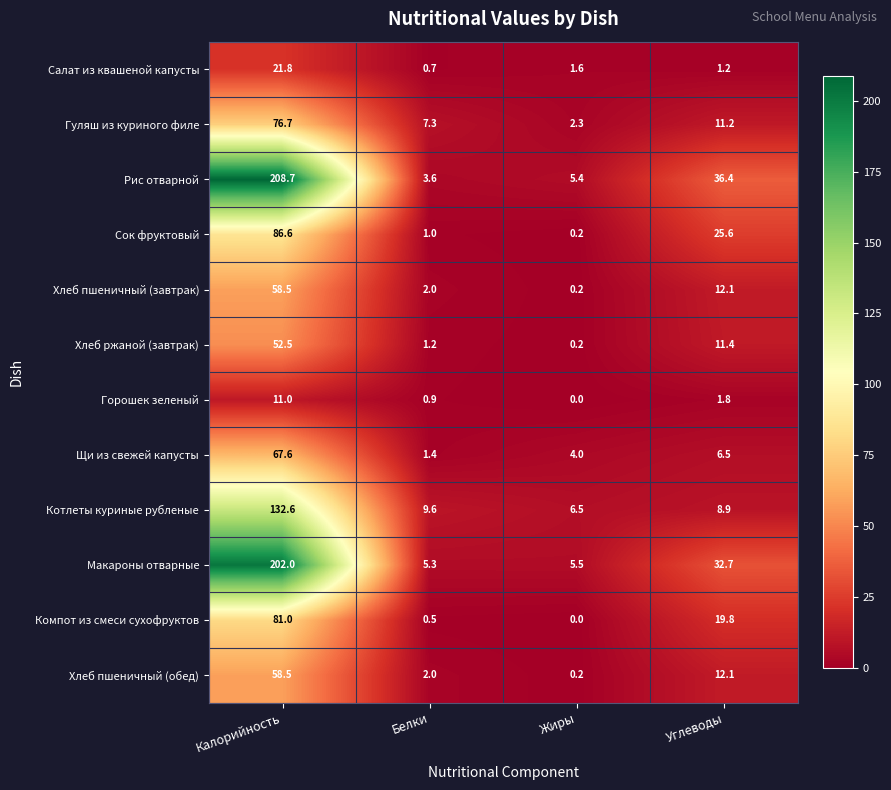

At which label is Щи из свежей капусты closest to 34?

Углеводы